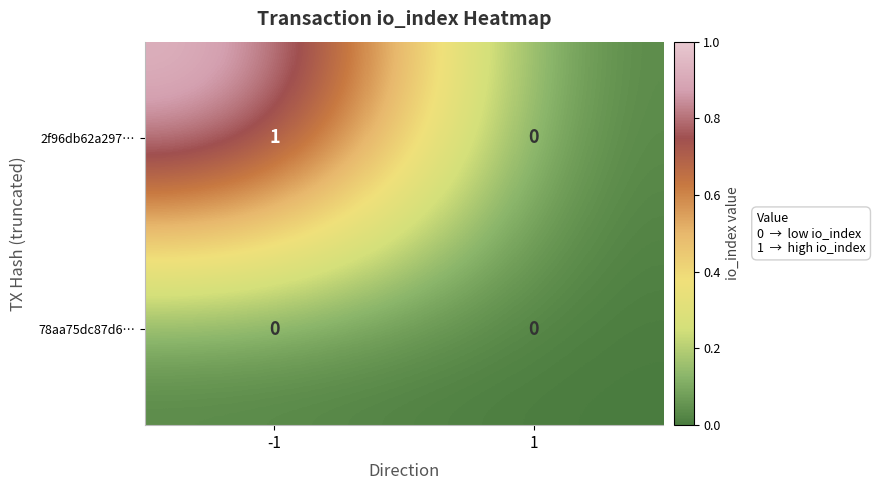

What is the total value across all series at -1?

1